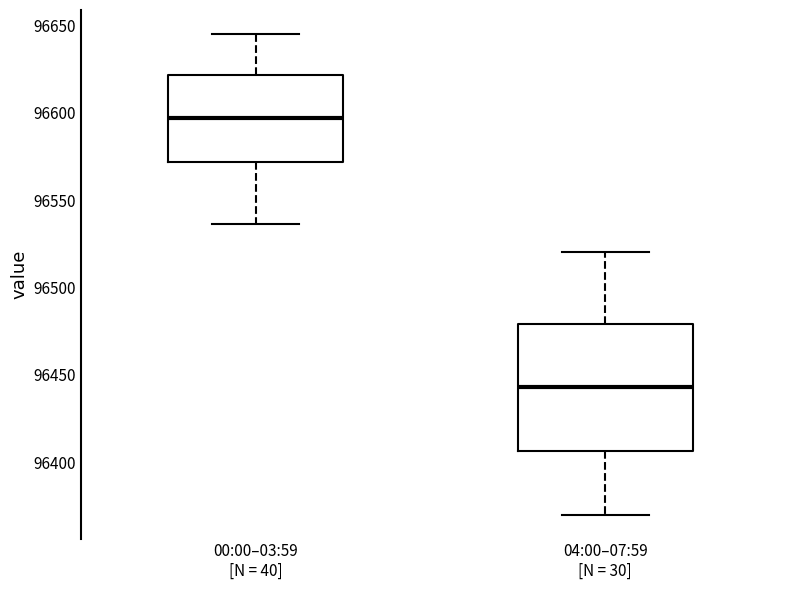

Which box is the tallest, from its lower edge to its upper edge?

04:00–07:59 [N = 30]